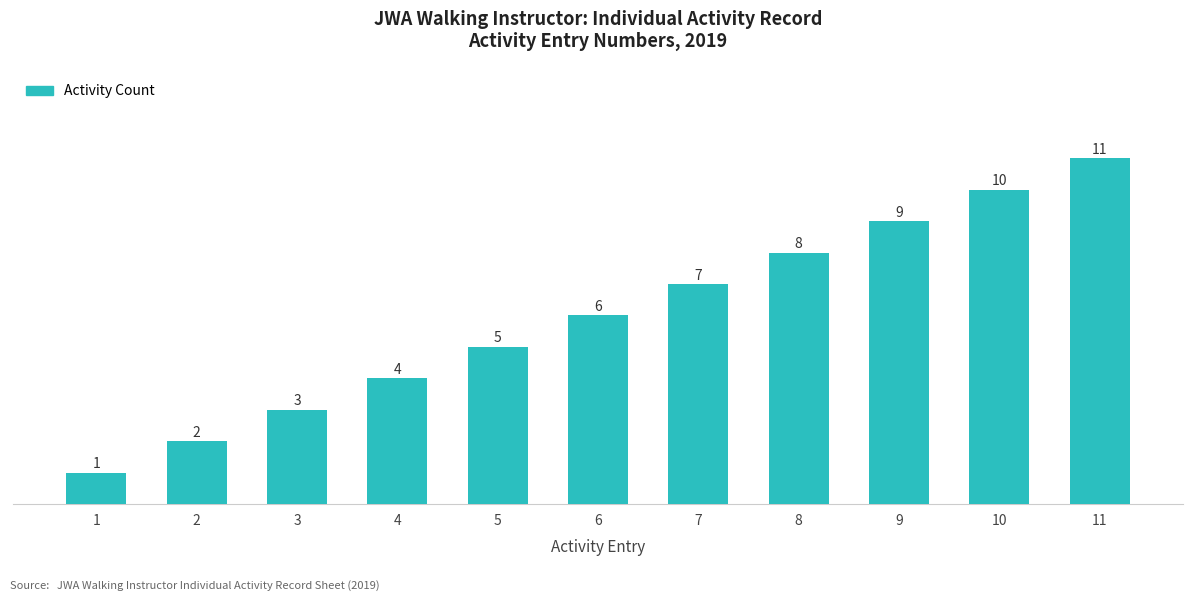

What is the average value?

6